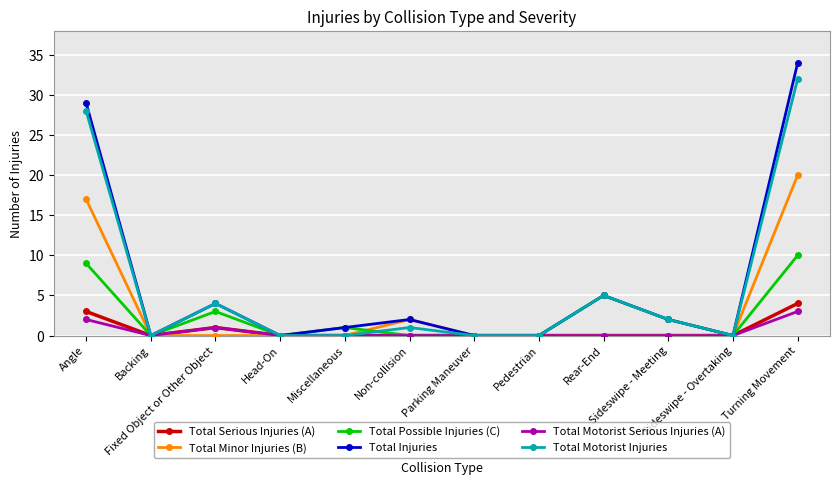

How many Total Possible Injuries (C) values are between 0 and 5?

10